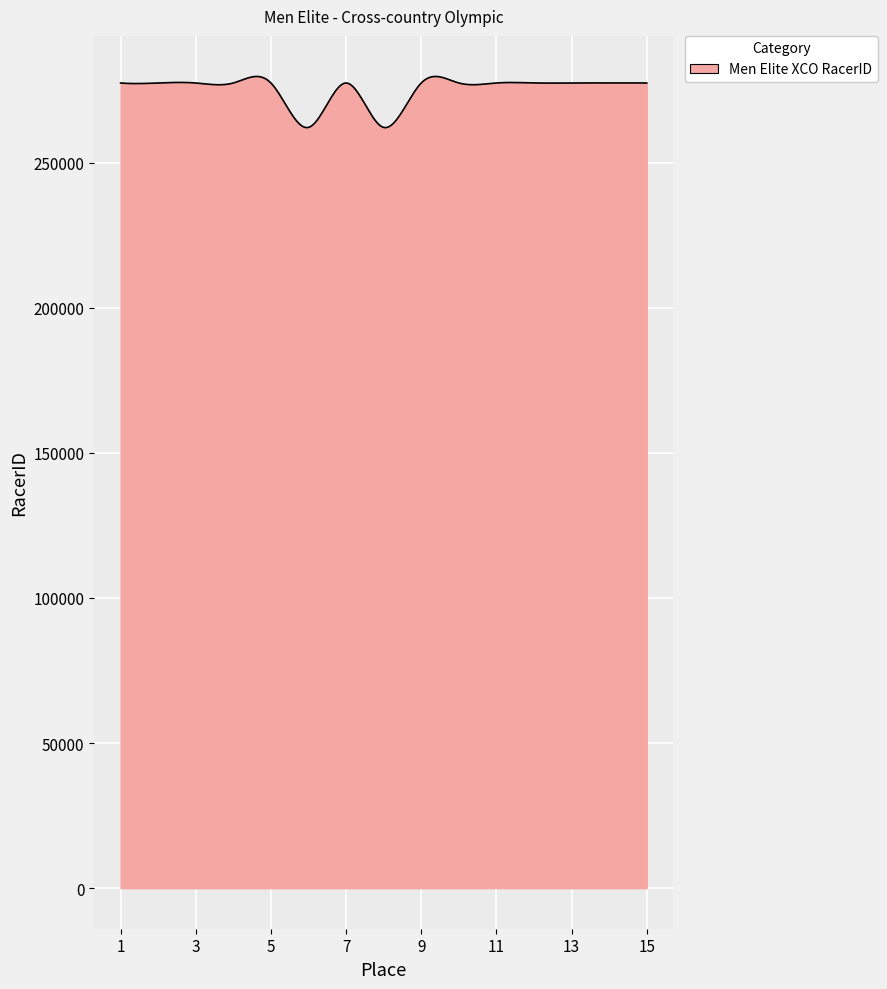

Count the number of categories in the chart.

300